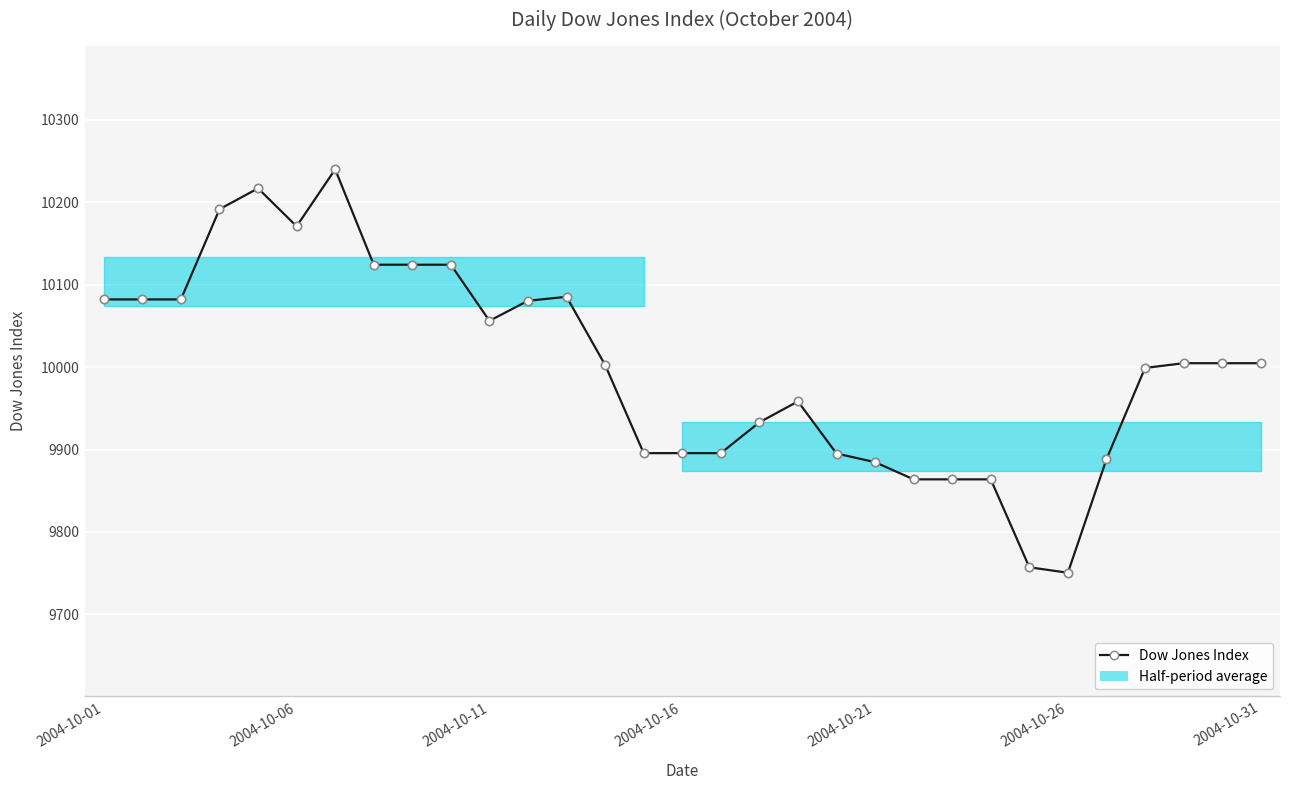

What is the difference between the second highest and minimum values?

466.2